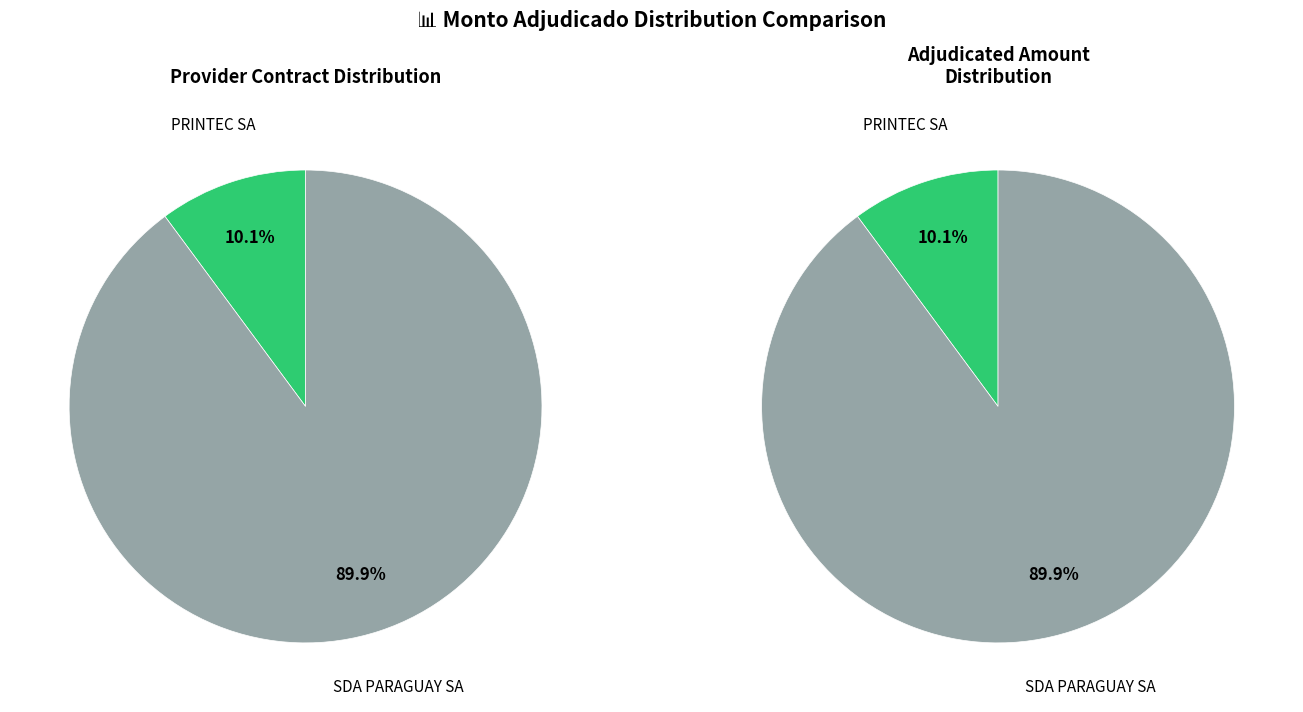

Which has a higher value, SDA PARAGUAY SA or PRINTEC SA?

SDA PARAGUAY SA